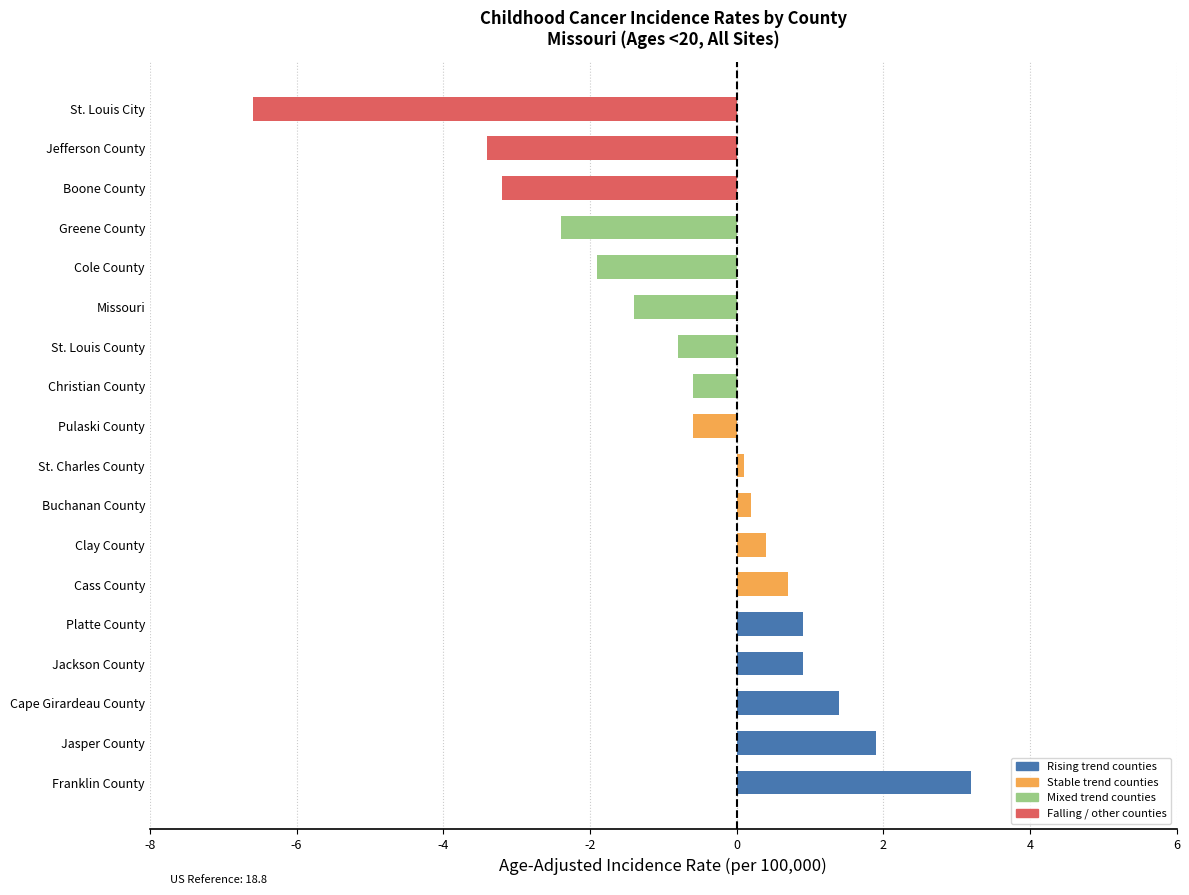

What is the sum of all values?

-11.2